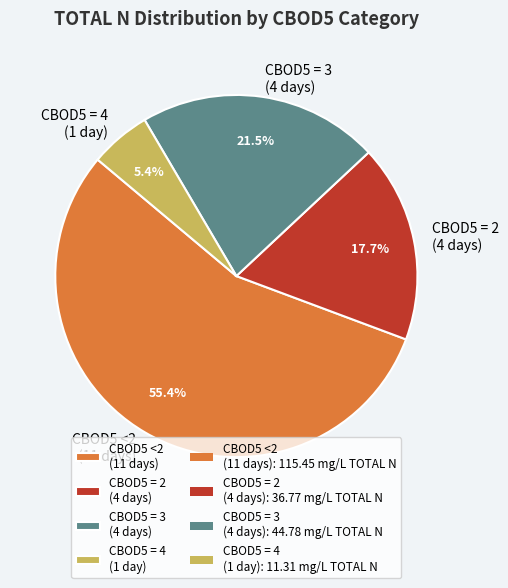

Which category has the biggest portion of the pie?

CBOD5 <2 (11 days)